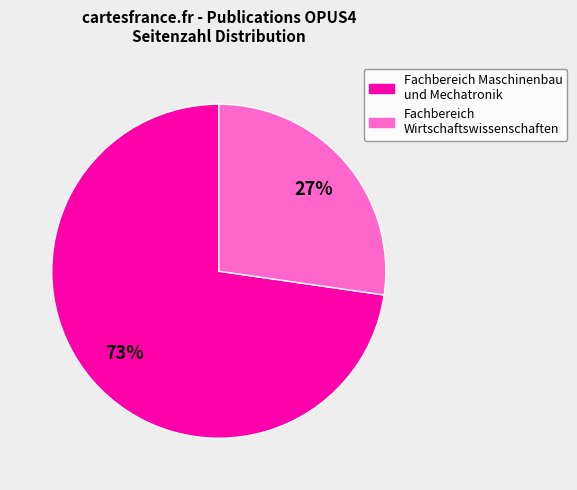

Does any single category account for the majority?

Yes